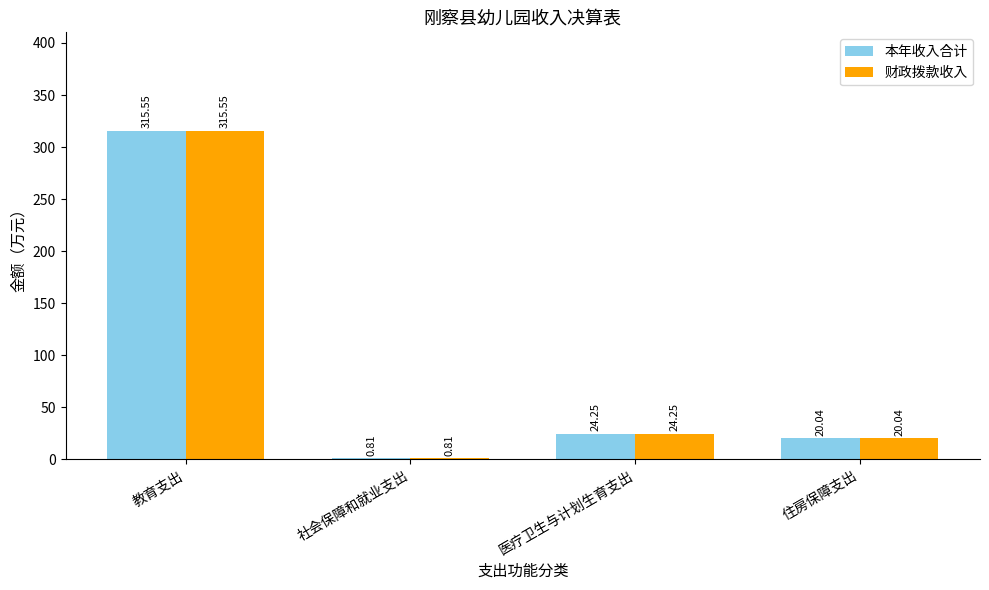

What is the sum of the 本年收入合计 values at 医疗卫生与计划生育支出 and 教育支出?

339.8